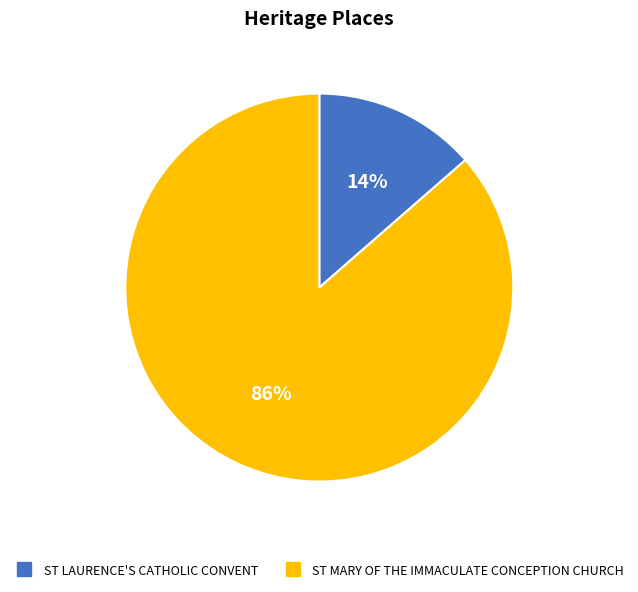

Is the sum of ST LAURENCE'S CATHOLIC CONVENT and ST MARY OF THE IMMACULATE CONCEPTION CHURCH greater than half?

Yes